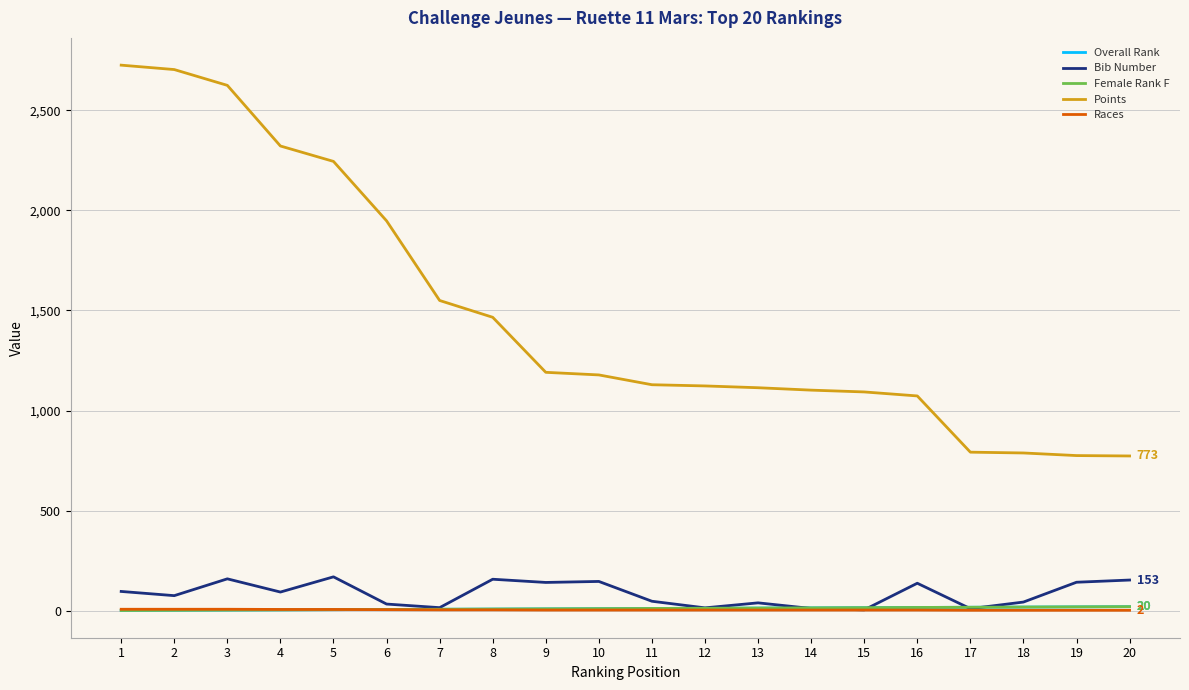

Which series has the largest total across all categories?

Points